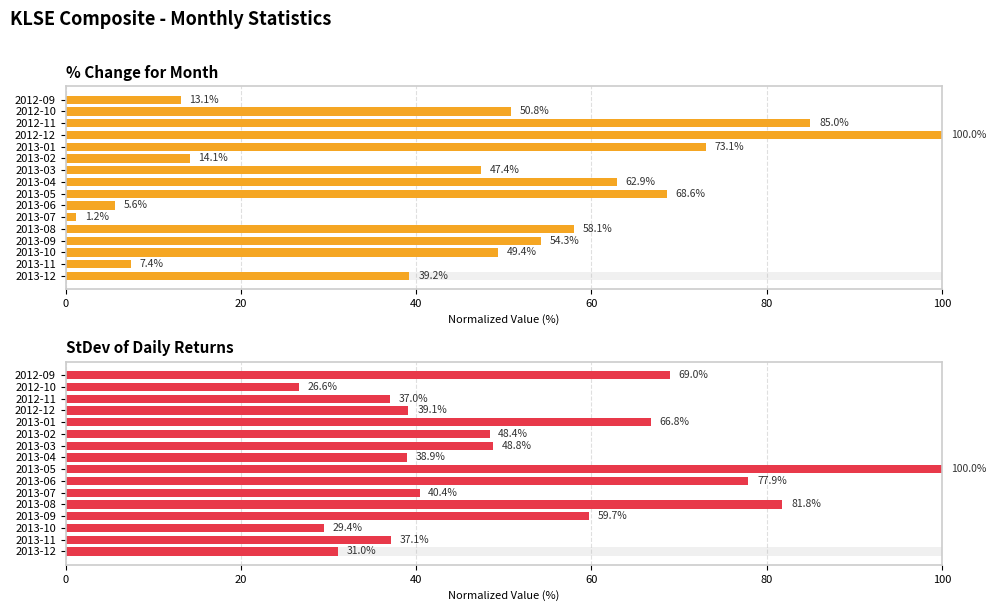

Between 20 and 40, which series saw the biggest shift?

% Change for Month